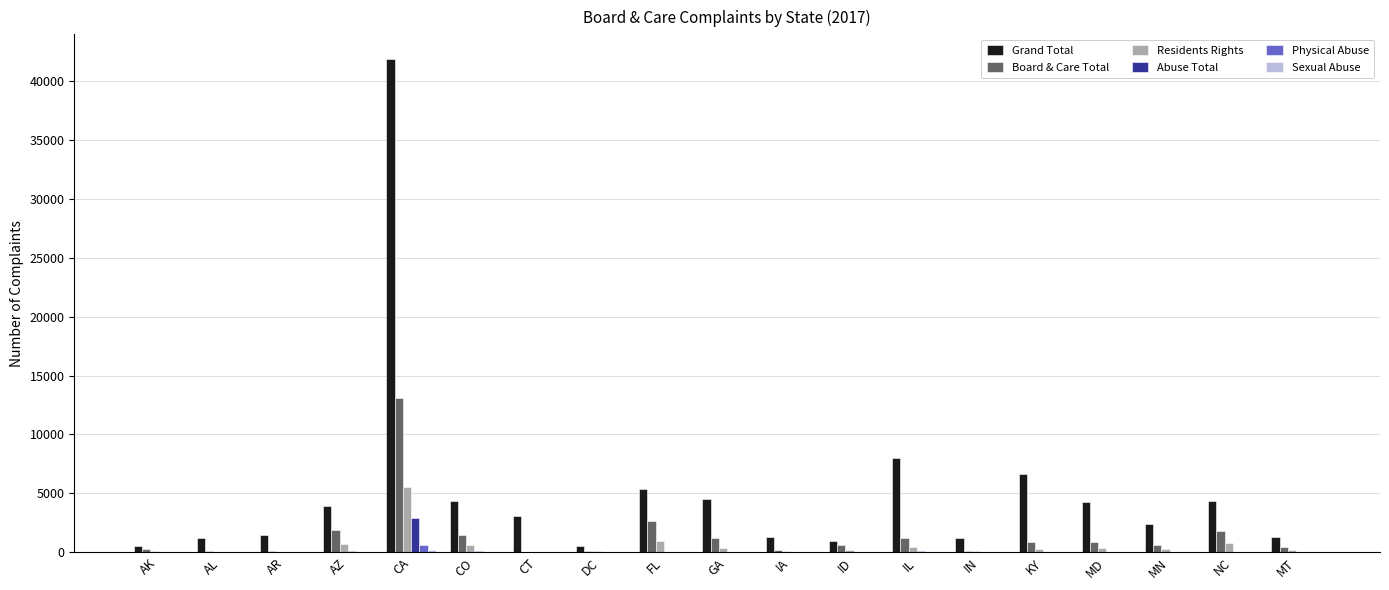

Are the bars horizontal?

No